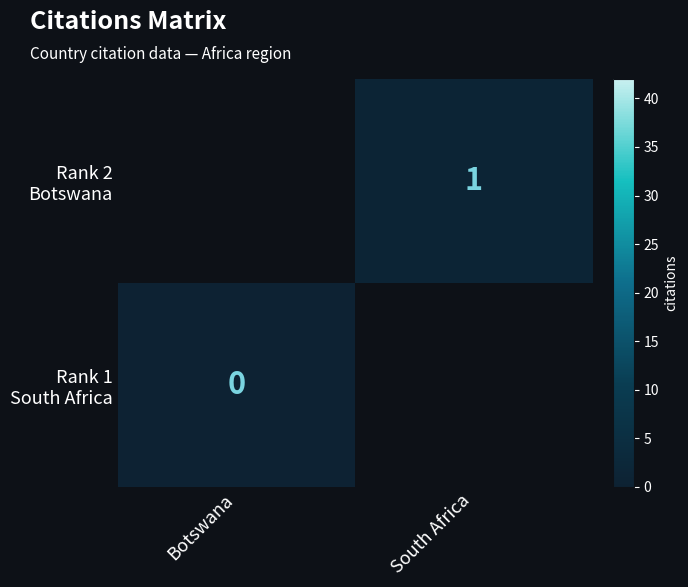

At which category does the chart reach its minimum across all series?

Botswana